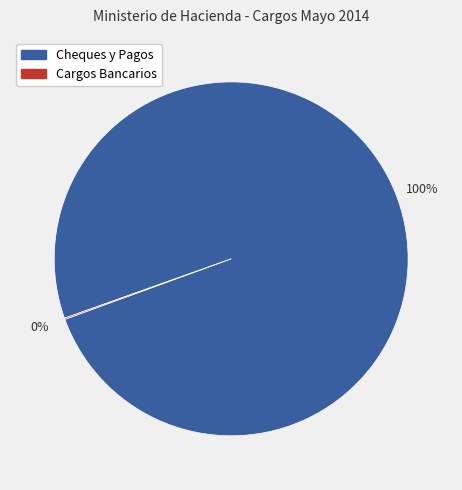

Is it true that Cheques y Pagos is 100% of the pie?

True